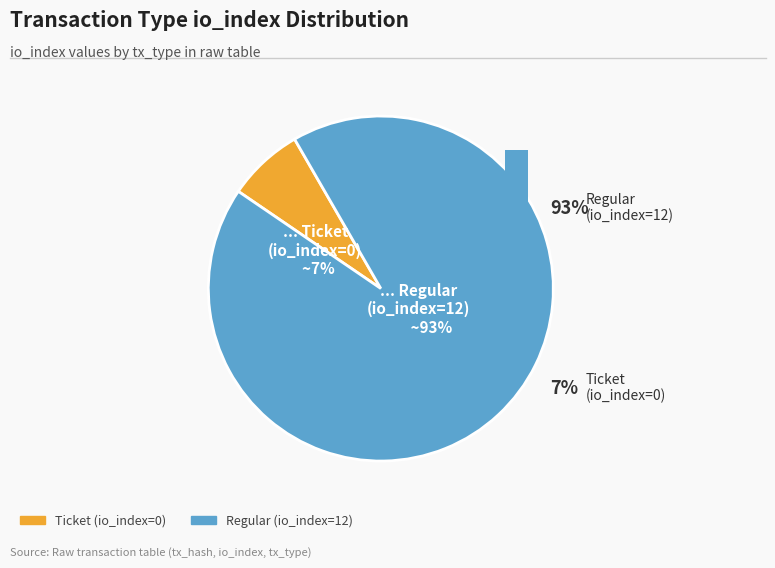

Which category has the smallest portion of the pie?

Ticket (io_index=0)